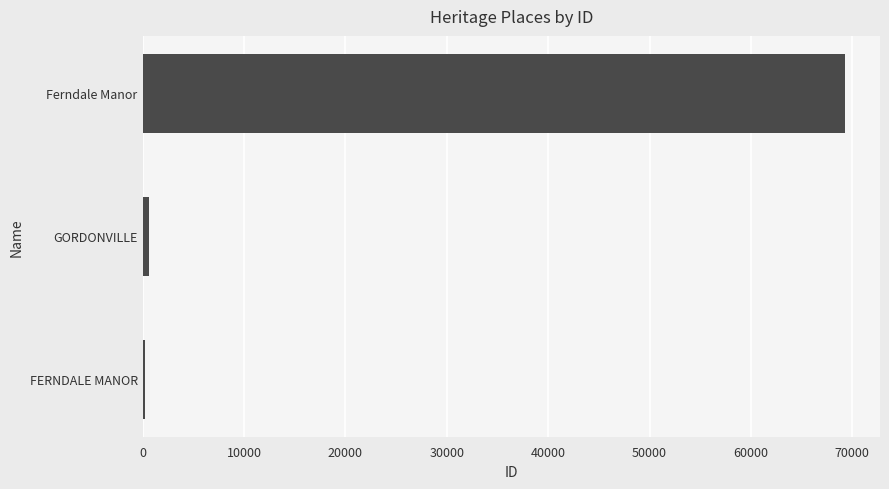

Is it true that the value at Ferndale Manor is 40888?

False